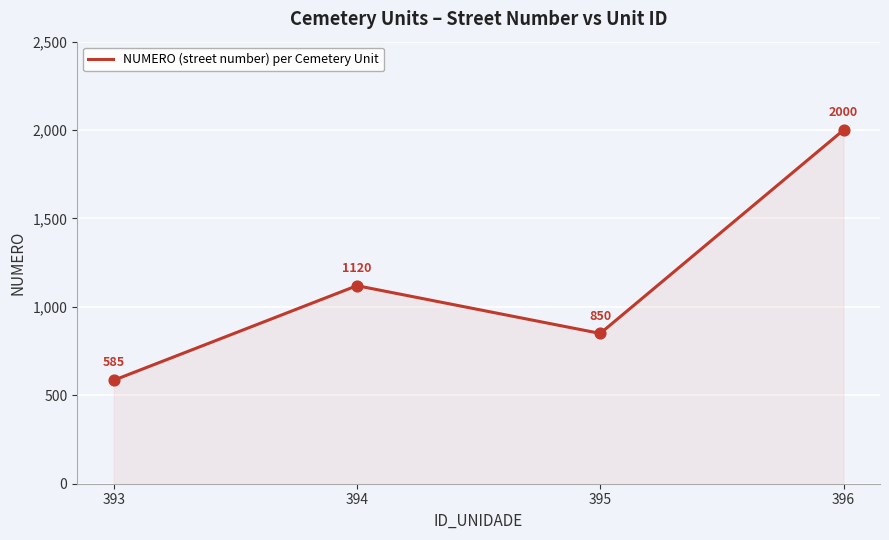

Between 395 and 393, which is larger?

395